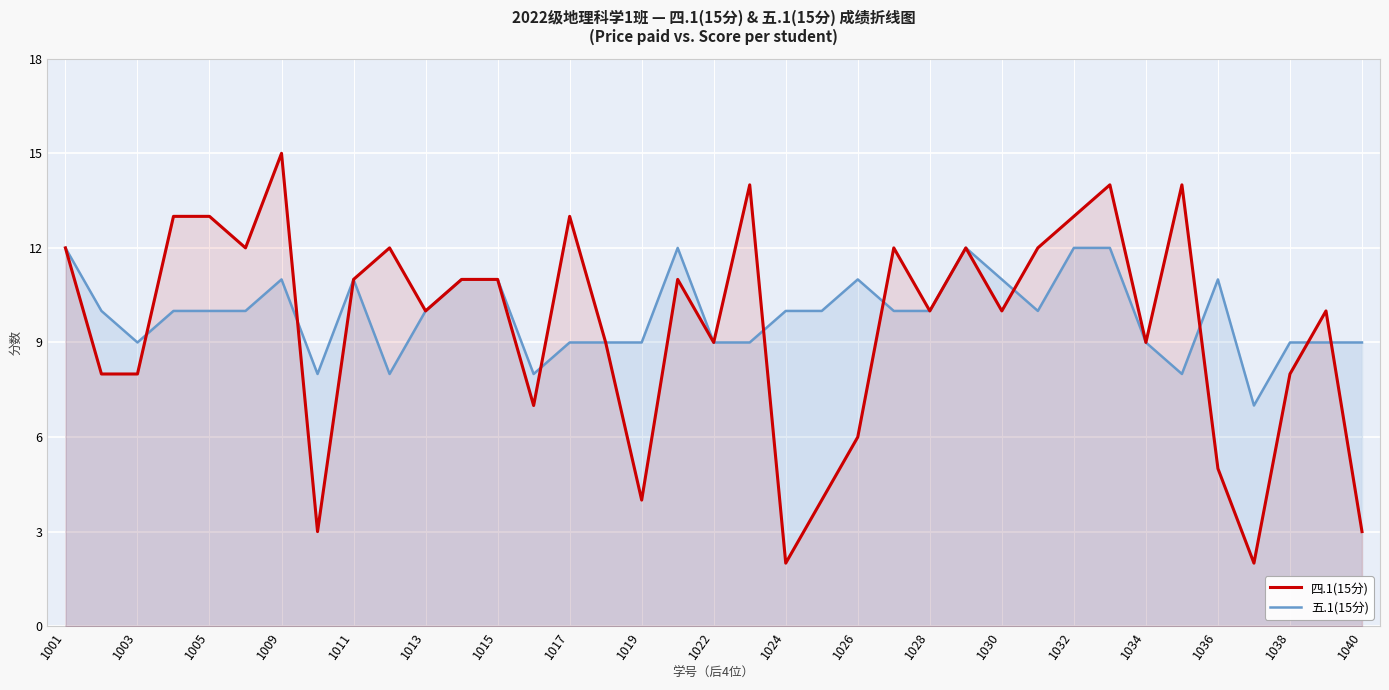

What is the value of the 四.1(15分) point at the 11th from the left?

10